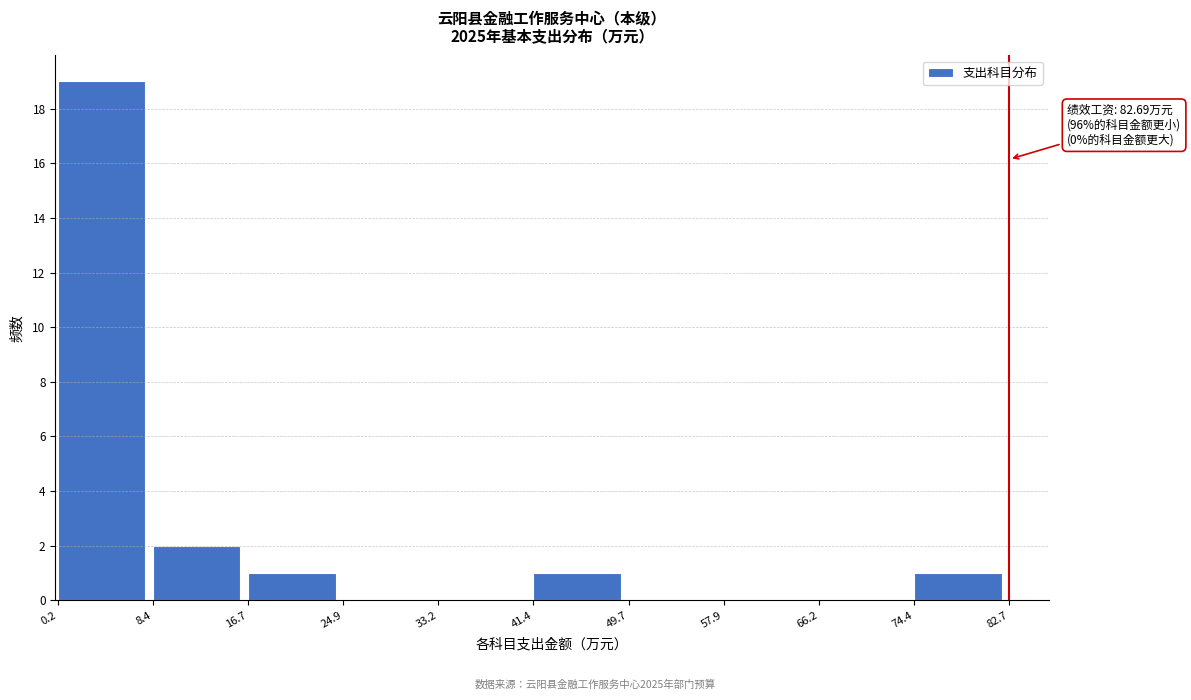

Over which range of the x-axis is the bar tallest?

0.2 to 8.4